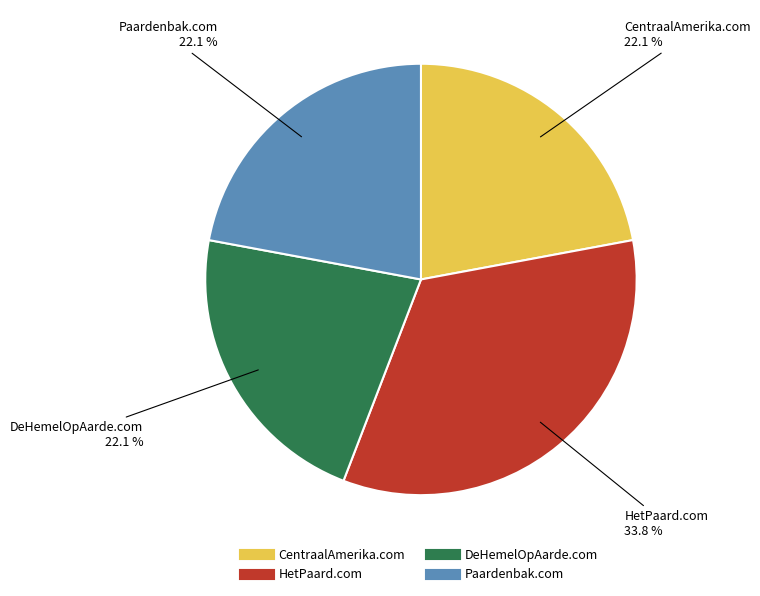

What percentage is the CentraalAmerika.com slice, to the nearest percent?

22%